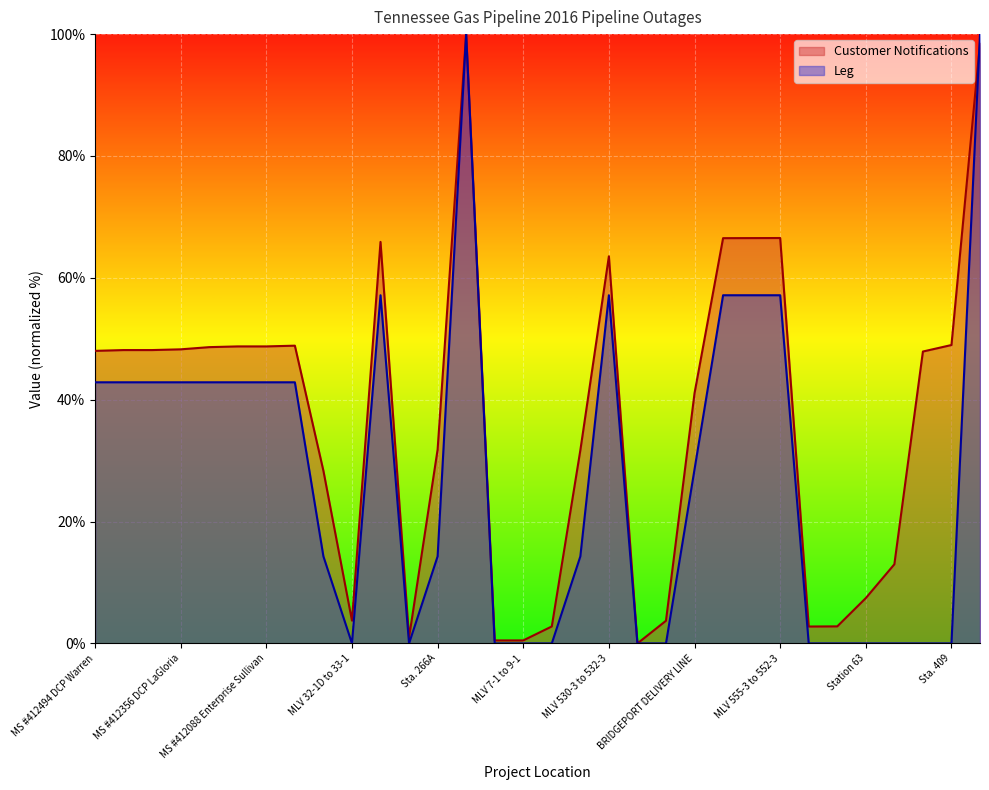

True or false: Leg and Customer Notifications intersect in this chart.

True